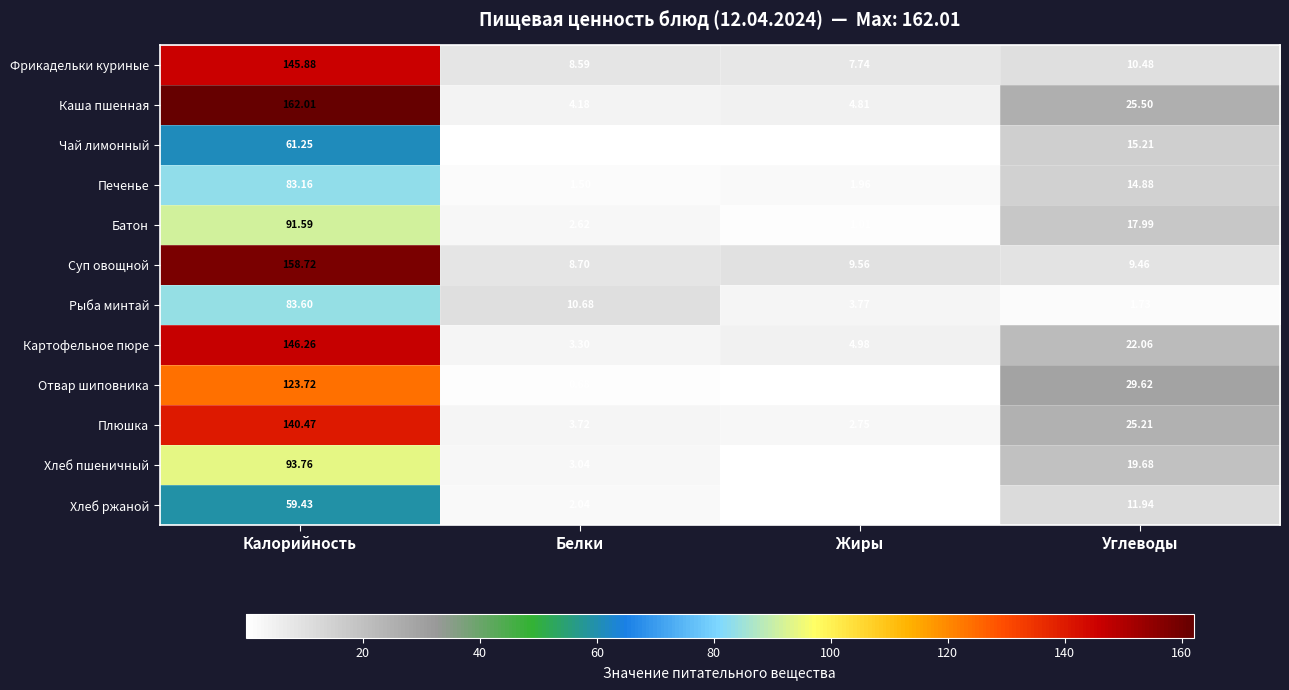

Which series changed the most between Калорийность and Белки?

Каша пшенная